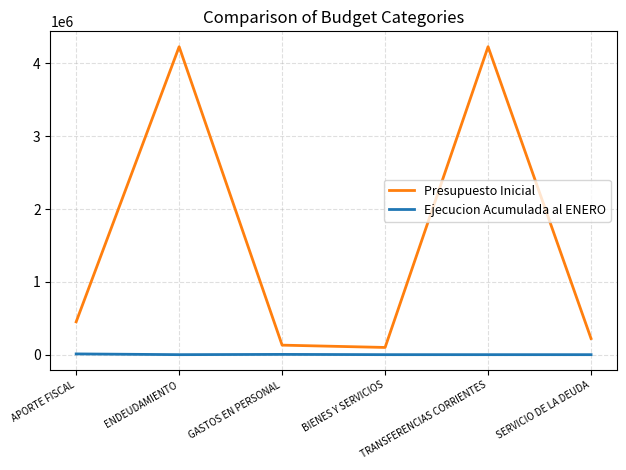

What is the sum of the Ejecucion Acumulada al ENERO values at GASTOS EN PERSONAL and ENDEUDAMIENTO?

3602